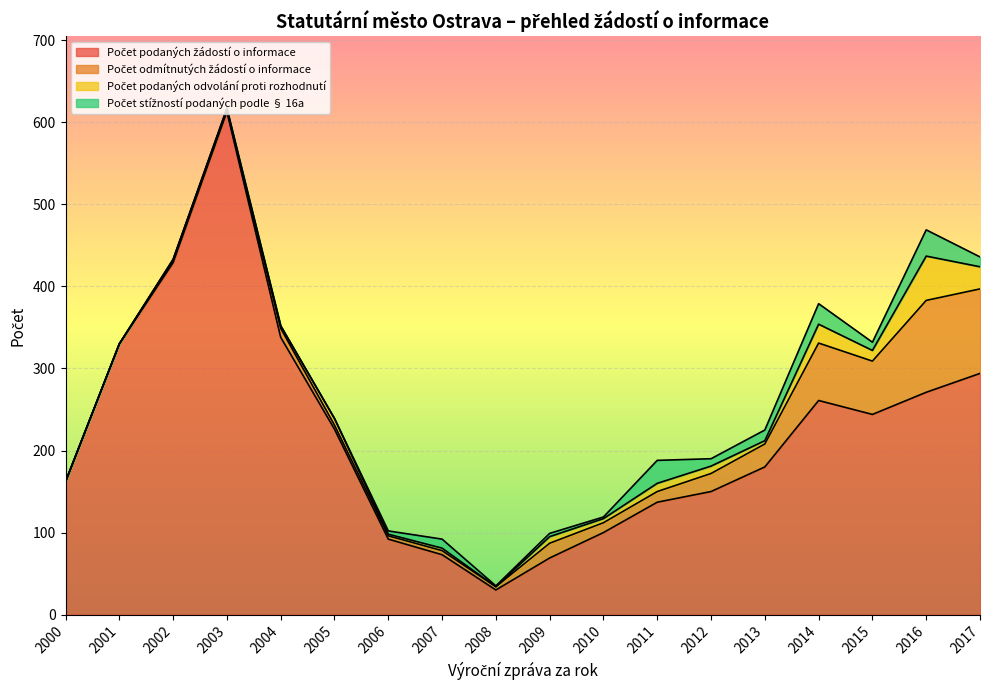

The Počet stížností podaných podle § 16a series shows 2 at 2010. True or false?

True